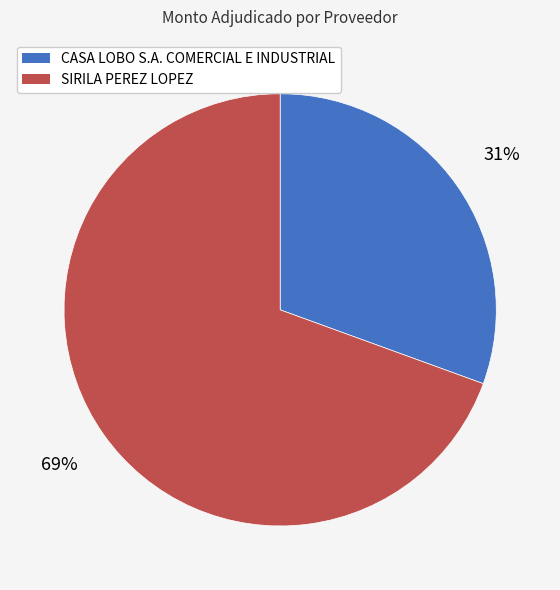

Which has a higher value, CASA LOBO S.A. COMERCIAL E INDUSTRIAL or SIRILA PEREZ LOPEZ?

SIRILA PEREZ LOPEZ